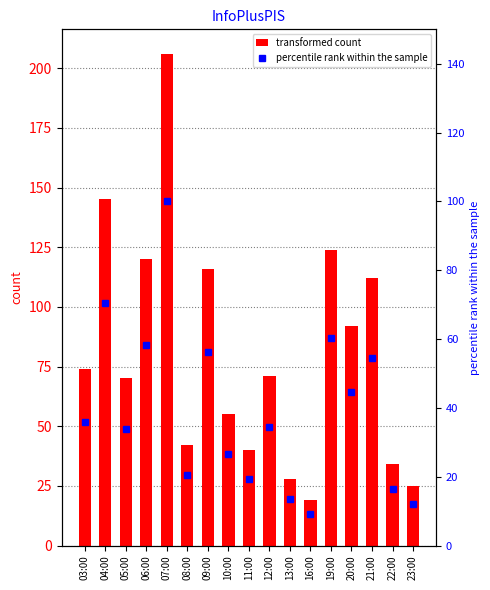

How many values in the col_3 series are below 71?

8